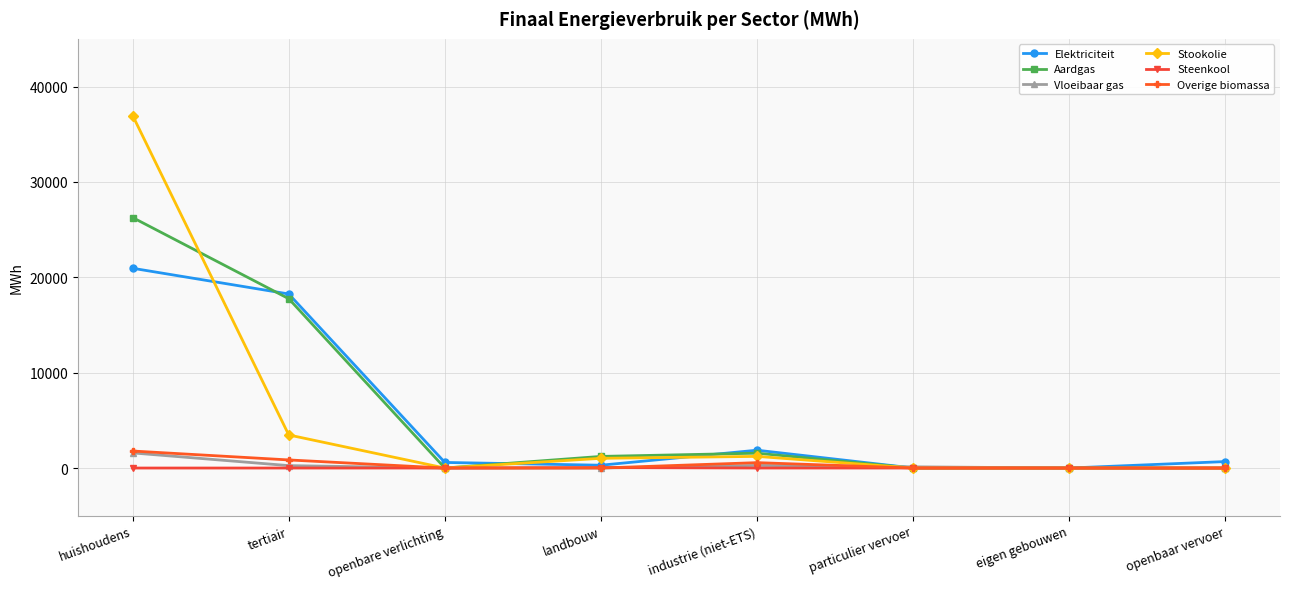

Where is the first local minimum for Aardgas?

openbare verlichting